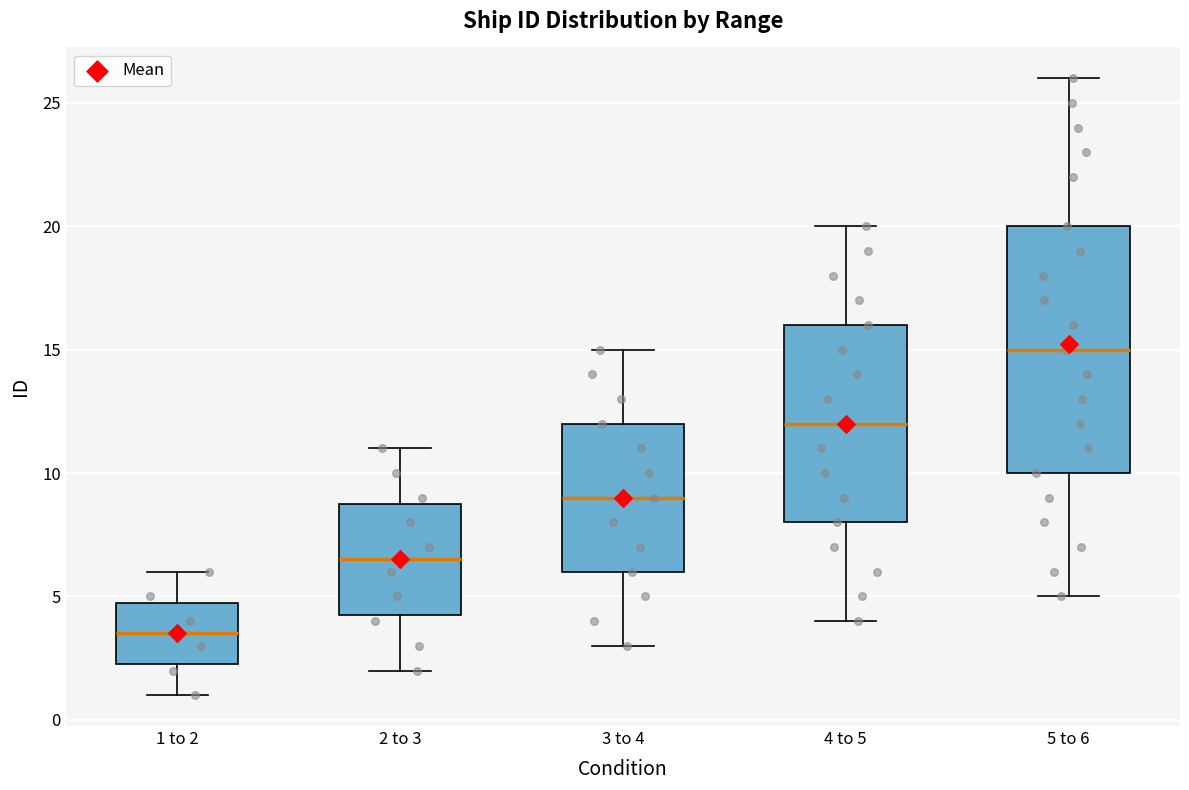

Reading left to right, read every box against the y-axis: the position of its median line, the range the box covers, and the ends of its whiskers. The values are not printed on the chart, so give them approximately, as read against the axis.

1 to 2: median 3.5, box 2.5 to 5.0, whiskers 1.0 to 6.0
2 to 3: median 6.5, box 4.5 to 9.0, whiskers 2.0 to 11.0
3 to 4: median 9.0, box 6.0 to 12.0, whiskers 3.0 to 15.0
4 to 5: median 12.0, box 8.0 to 16.0, whiskers 4.0 to 20.0
5 to 6: median 15.0, box 10.0 to 20.0, whiskers 5.0 to 26.0